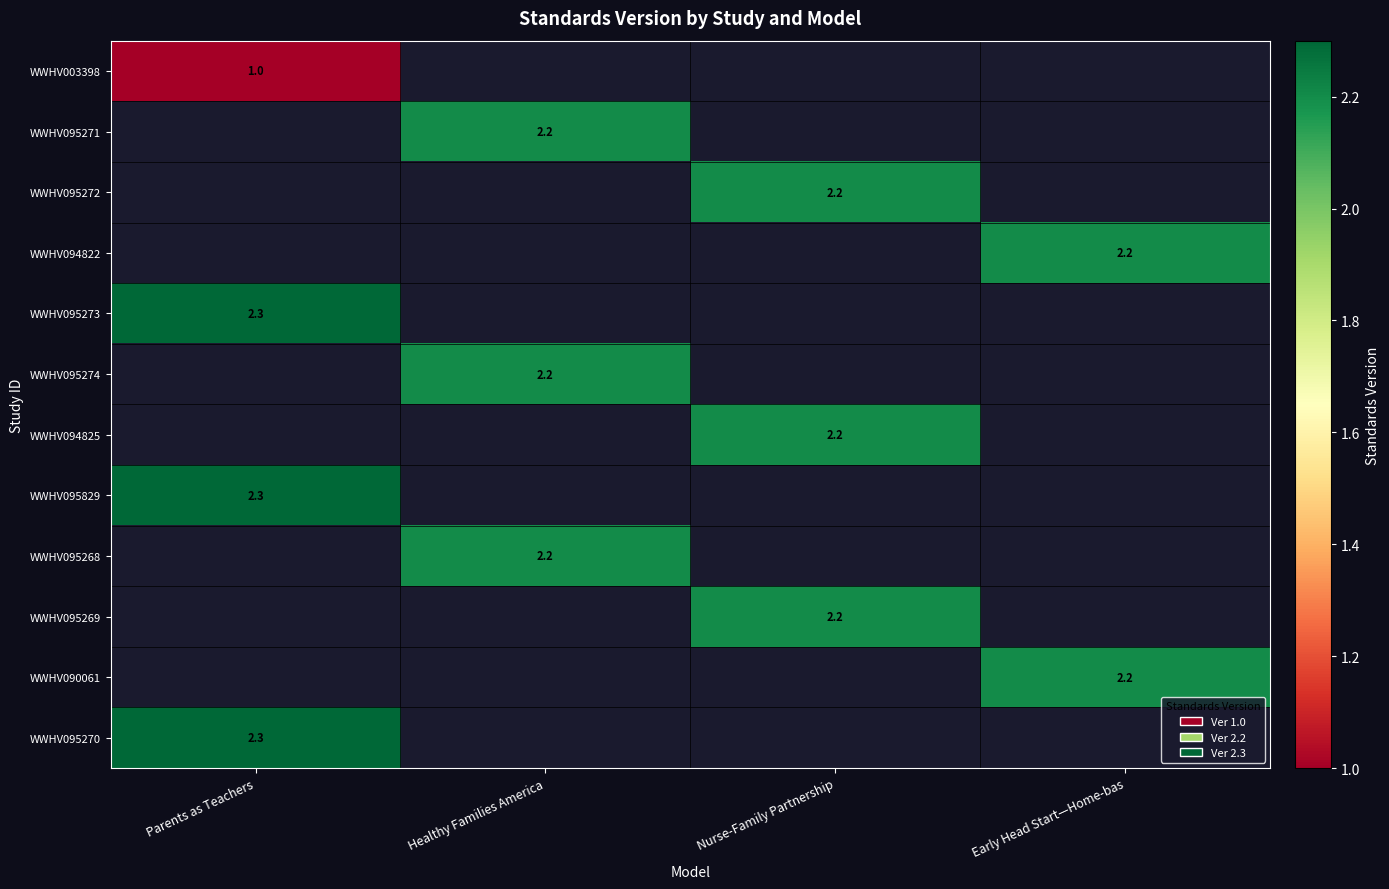

True or false: WWHV094822 has a value of 2.2 at Early Head Start—Home-bas.

True